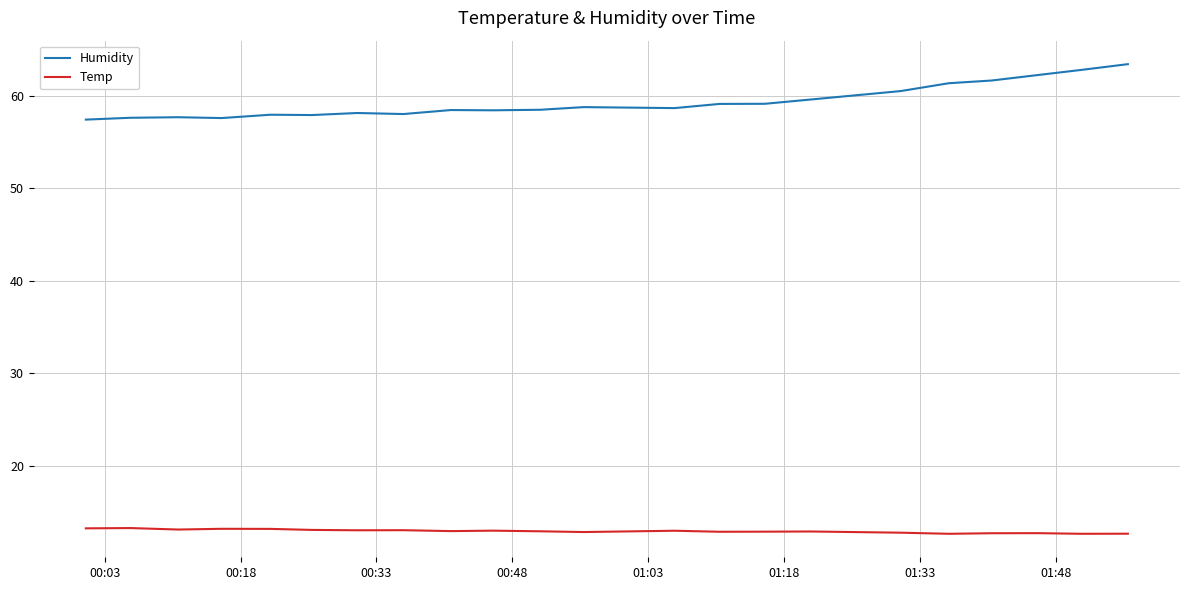

What is the minimum value for Temp?

12.7